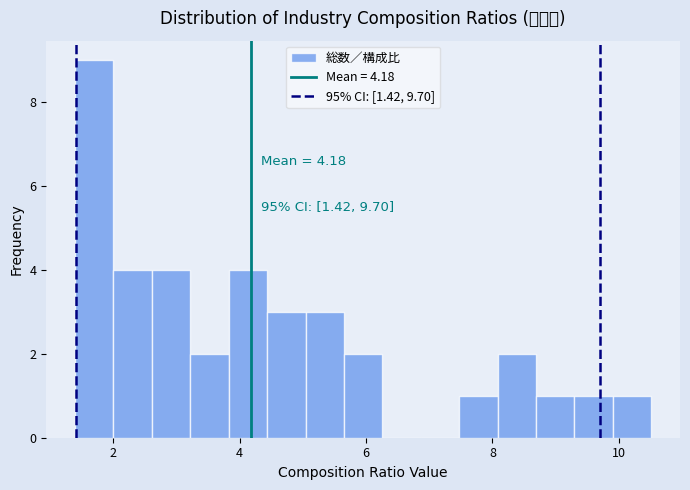

Around what value on the x-axis is the tallest bar? Give the approximate position of its centre, as read against the axis.

1.8